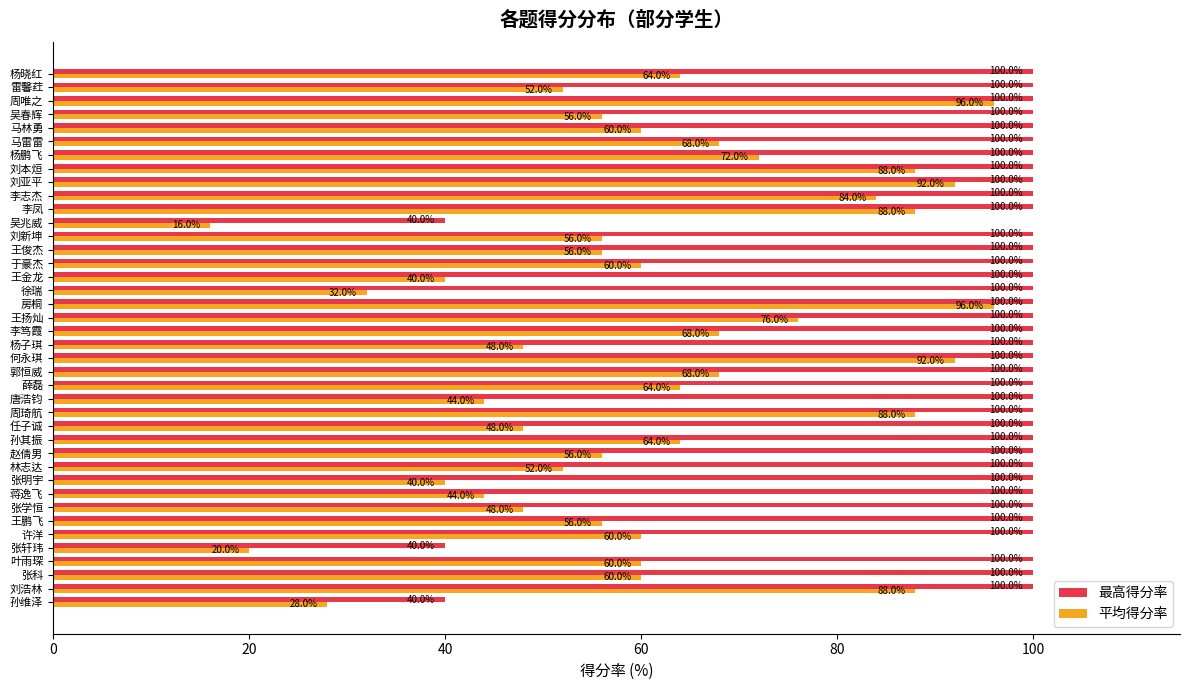

List the series in order of their overall mean, highest first.

最高得分率, 平均得分率